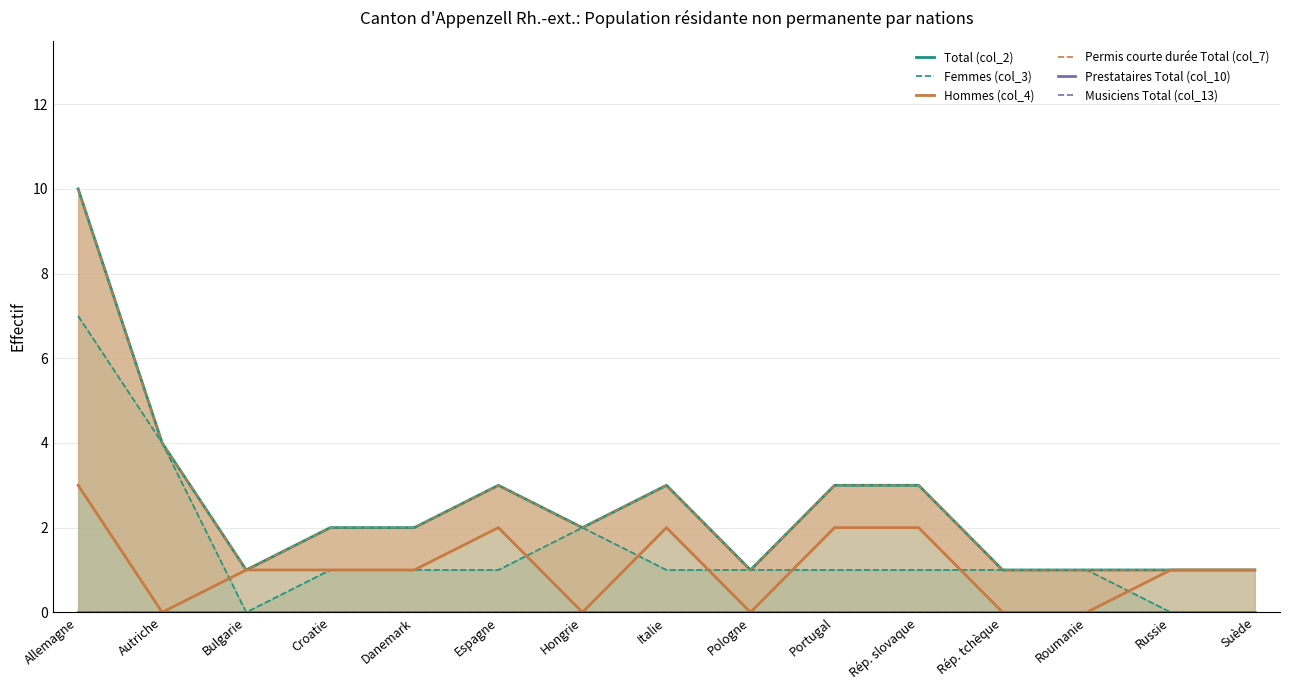

What is the sum of all Permis courte durée Total (col_7) values?

38